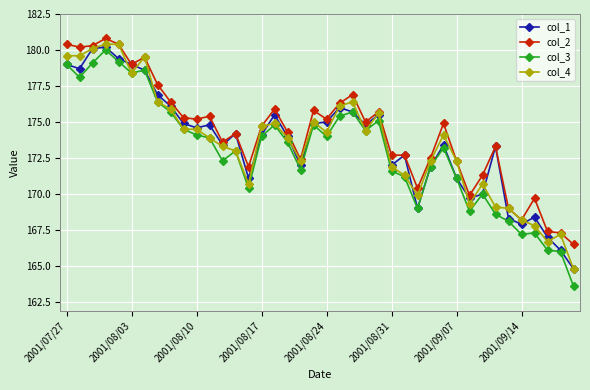

What is the maximum value for col_4?

180.4